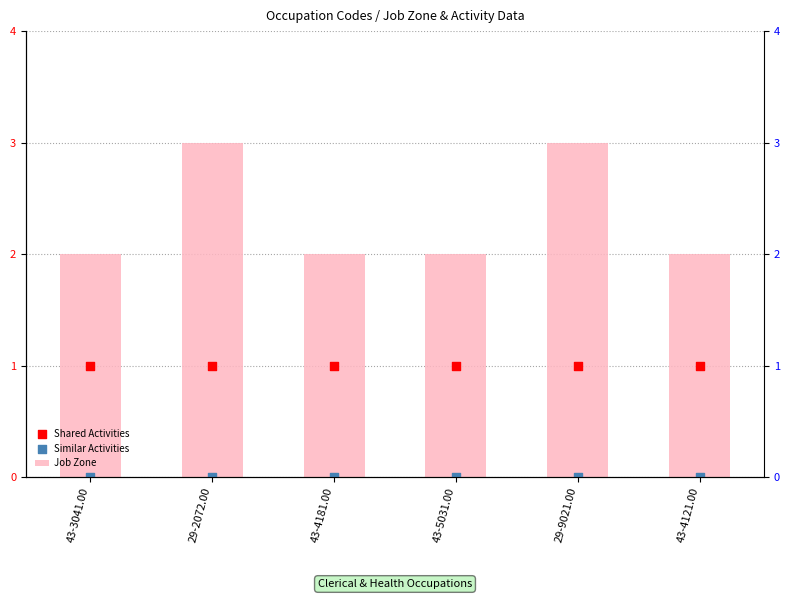

At how many categories does at least one series exceed 1?

6